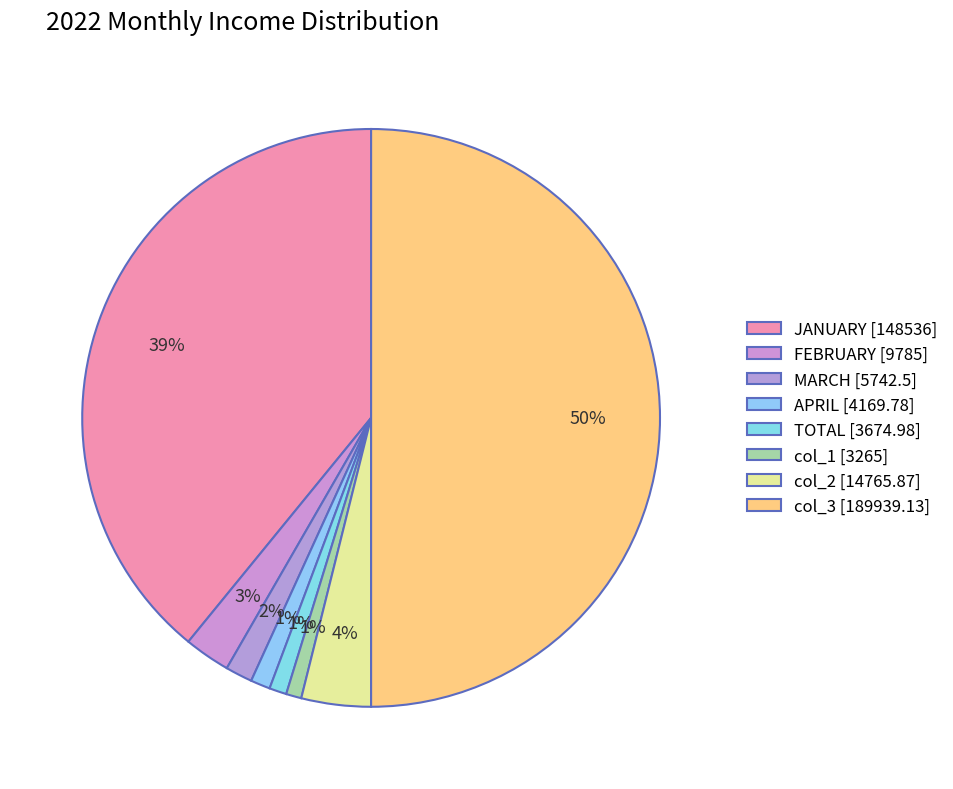

Is it true that MARCH is 2% of the pie?

True